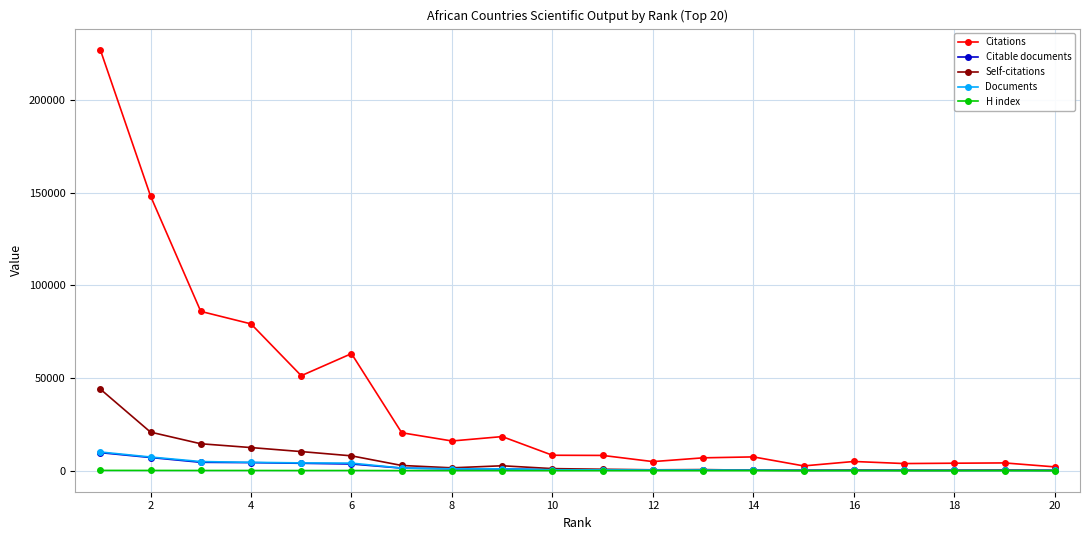

Which series has the largest total across all categories?

Citations